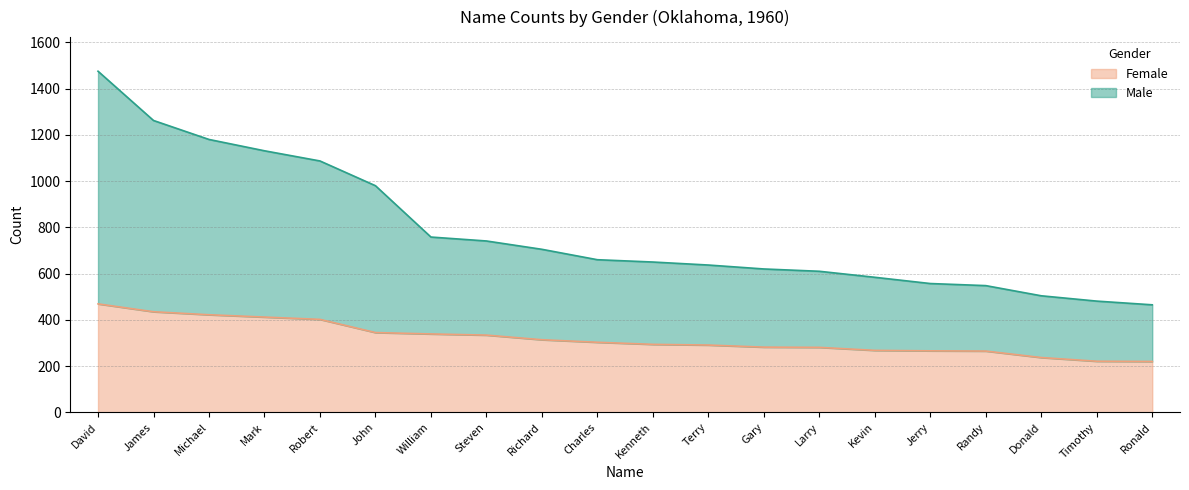

How many lines are shown in the chart?

2